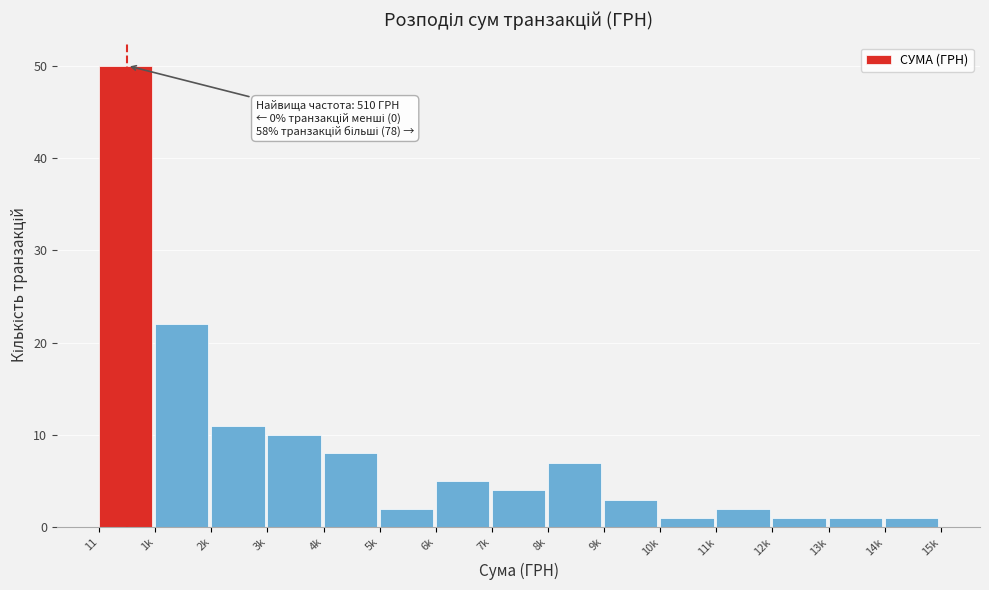

Reading left to right, transcribe all the data shown in this chart.

11=50	1k=22	2k=11	3k=10	4k=8	5k=2	6k=5	7k=4	8k=7	9k=3	10k=1	11k=2	12k=1	13k=1	14k=1